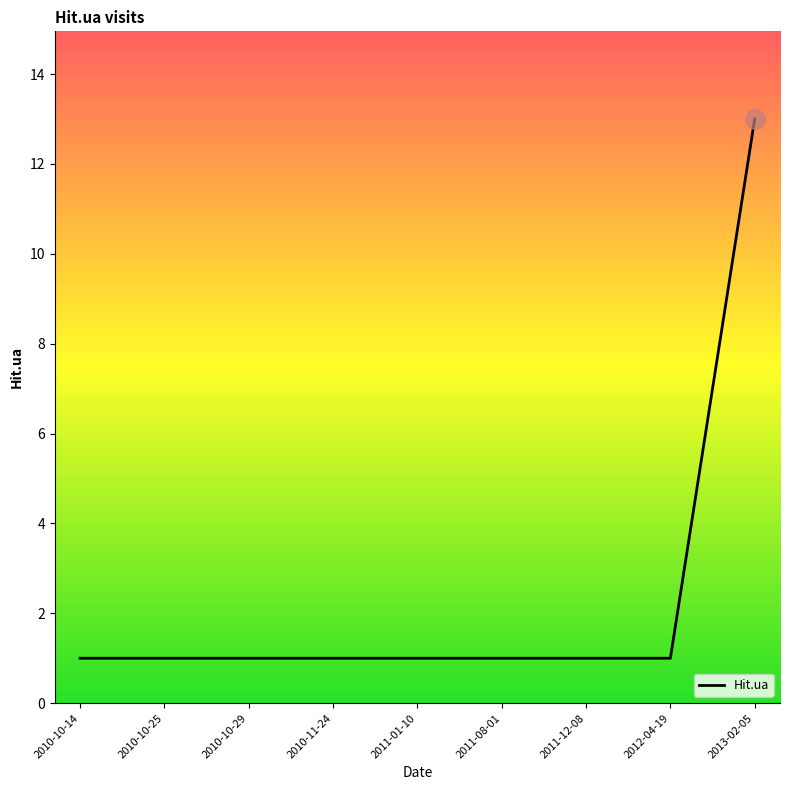

What position from the right is 2010-11-24?

6